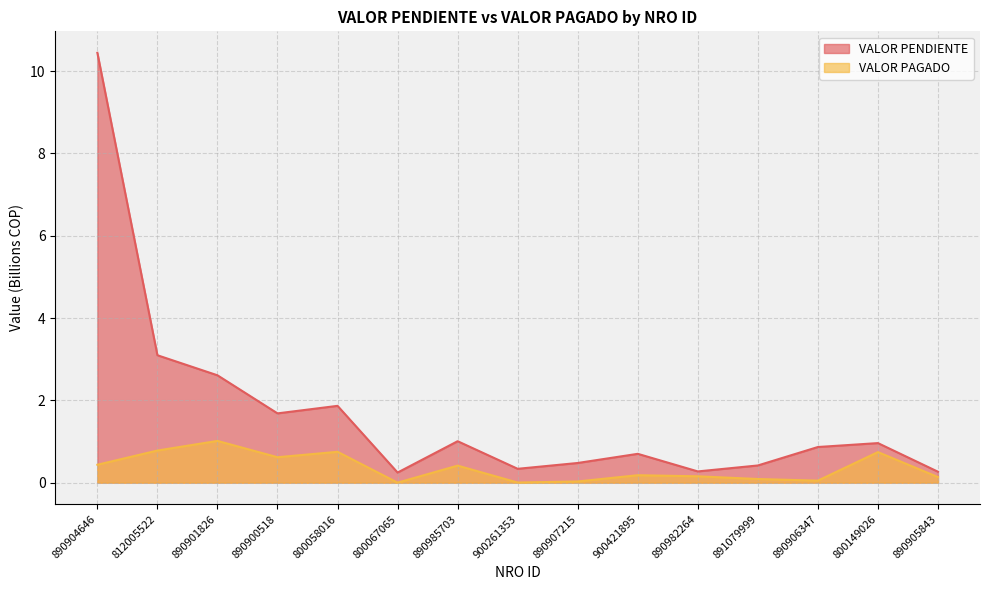

What is the value of the VALOR PENDIENTE point at the 4th from the left?

1.7